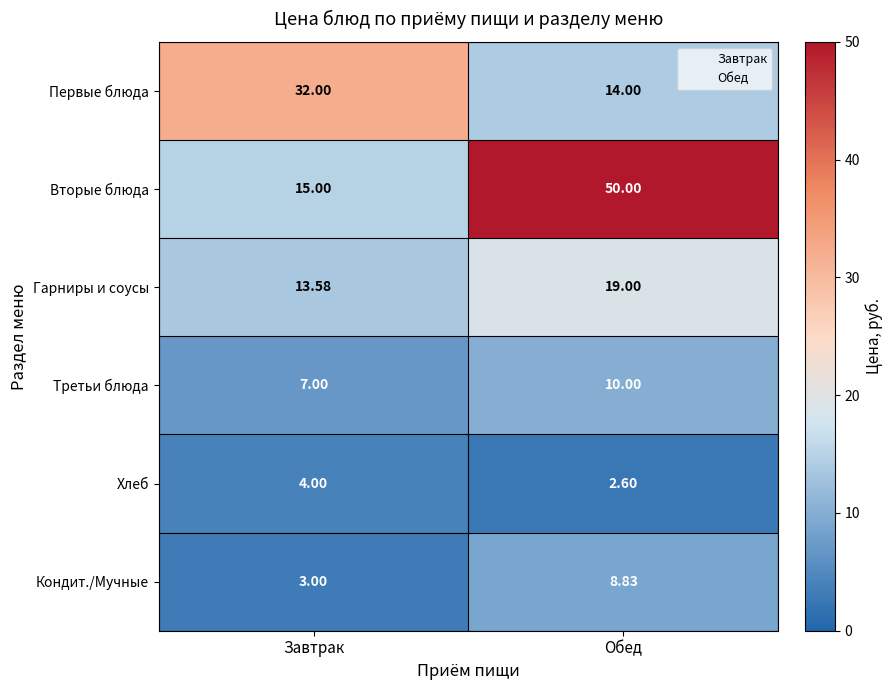

Rank the series by their maximum value, from highest to lowest.

Вторые блюда, Первые блюда, Гарниры и соусы, Третьи блюда, Кондит./Мучные, Хлеб